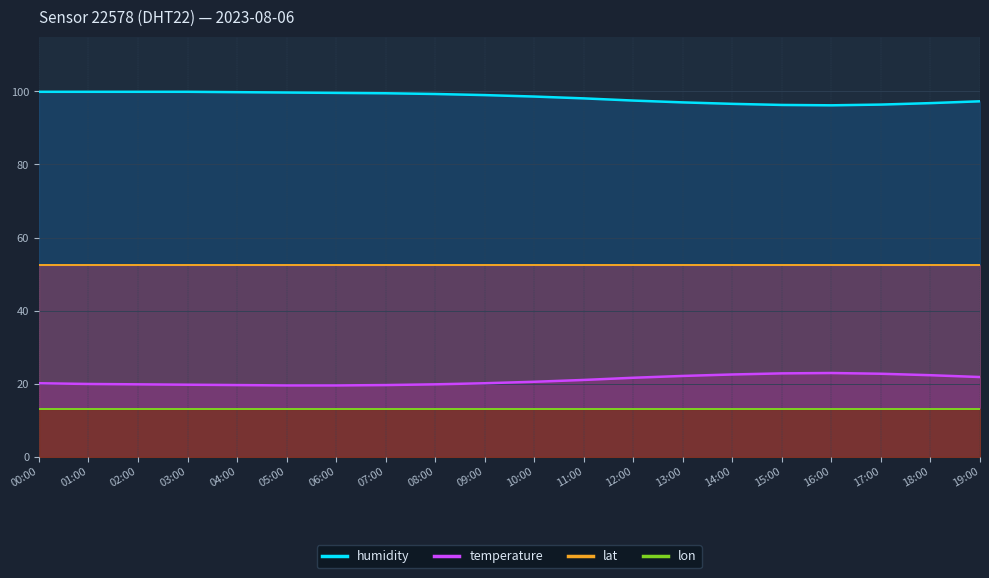

How many data points in temperature are less than 20?

8